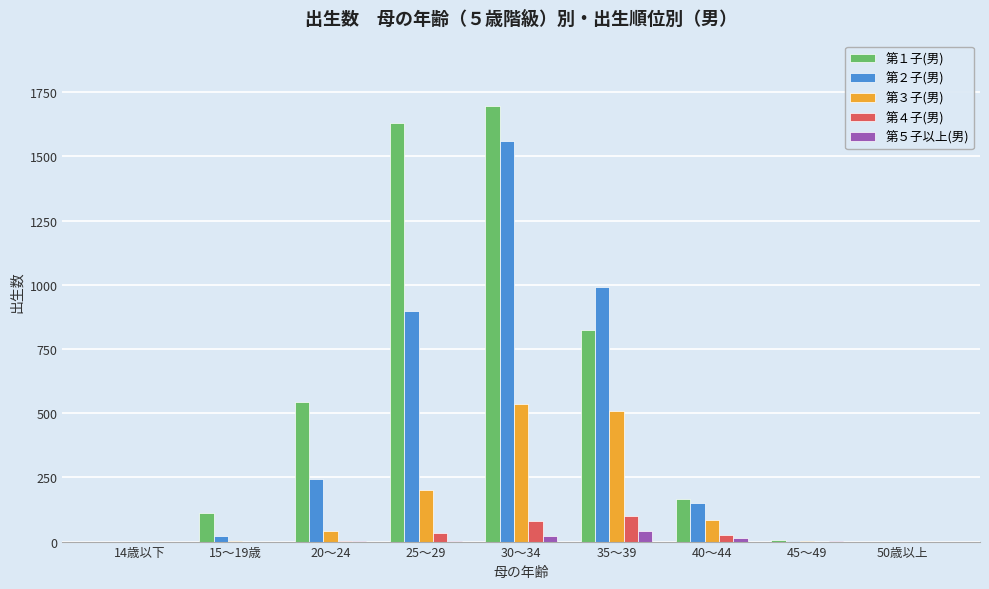

What is the sum of the 第３子(男) values at 20～24 and 14歳以下?

40